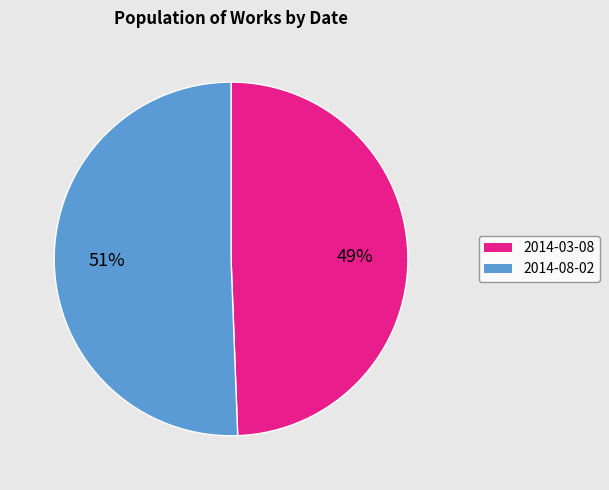

True or false: 2014-03-08 accounts for 49% of the total.

True